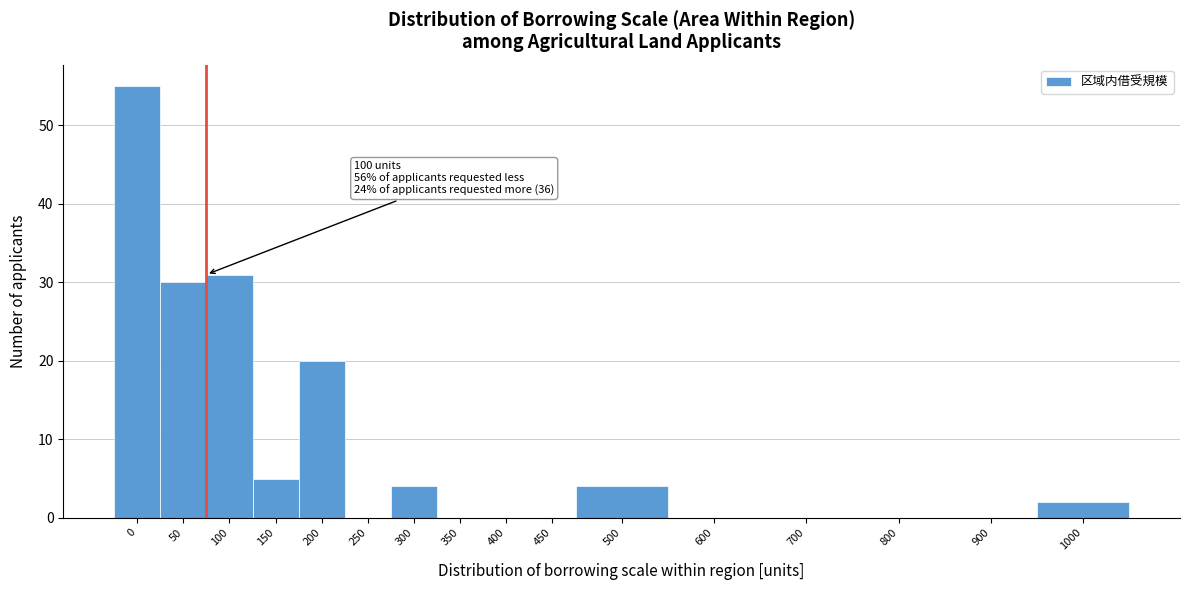

Reading left to right, extract all data points from this chart.

0=55	50=30	100=31	150=5	200=20	250=0	300=4	350=0	400=0	450=0	500=4	600=0	700=0	800=0	900=0	1000=2